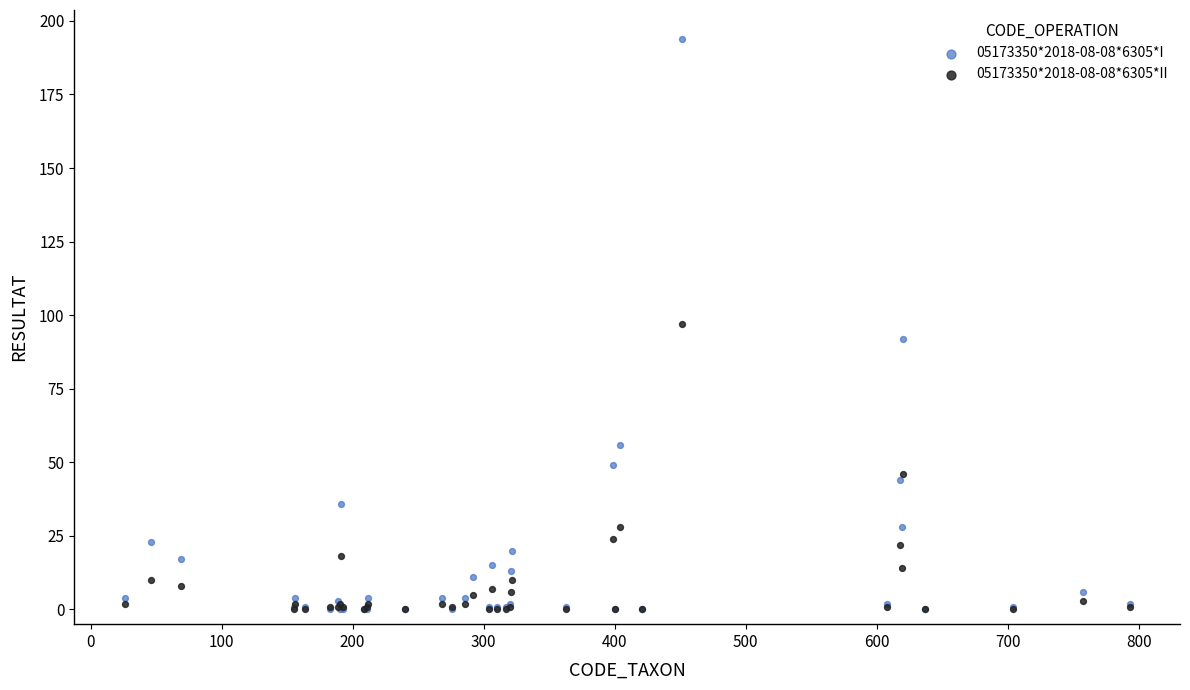

What are all the series names shown in the legend?

05173350*2018-08-08*6305*I, 05173350*2018-08-08*6305*II